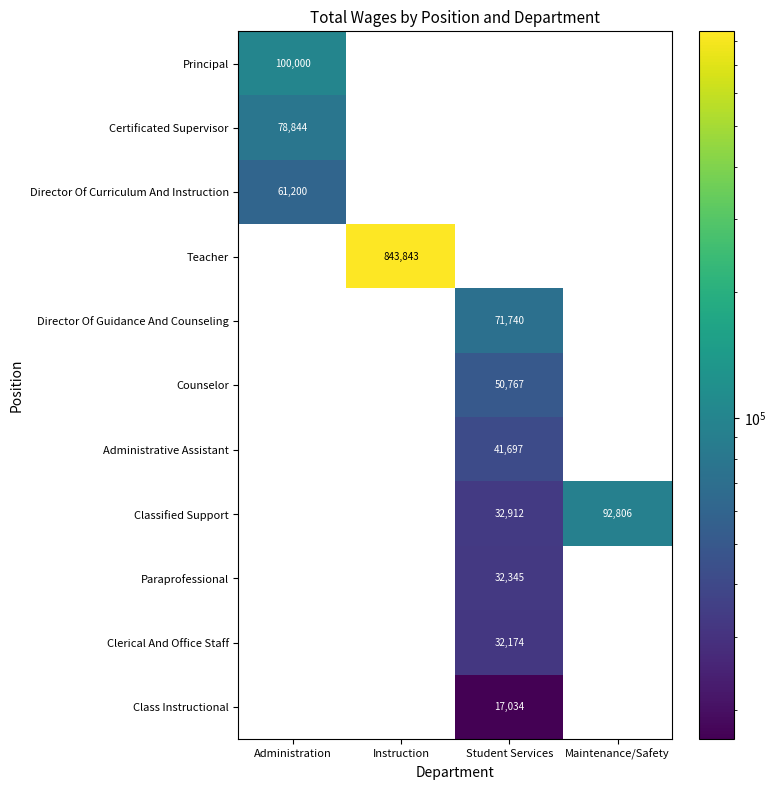

True or false: Certificated Supervisor has a value of 45034 at Administration.

False